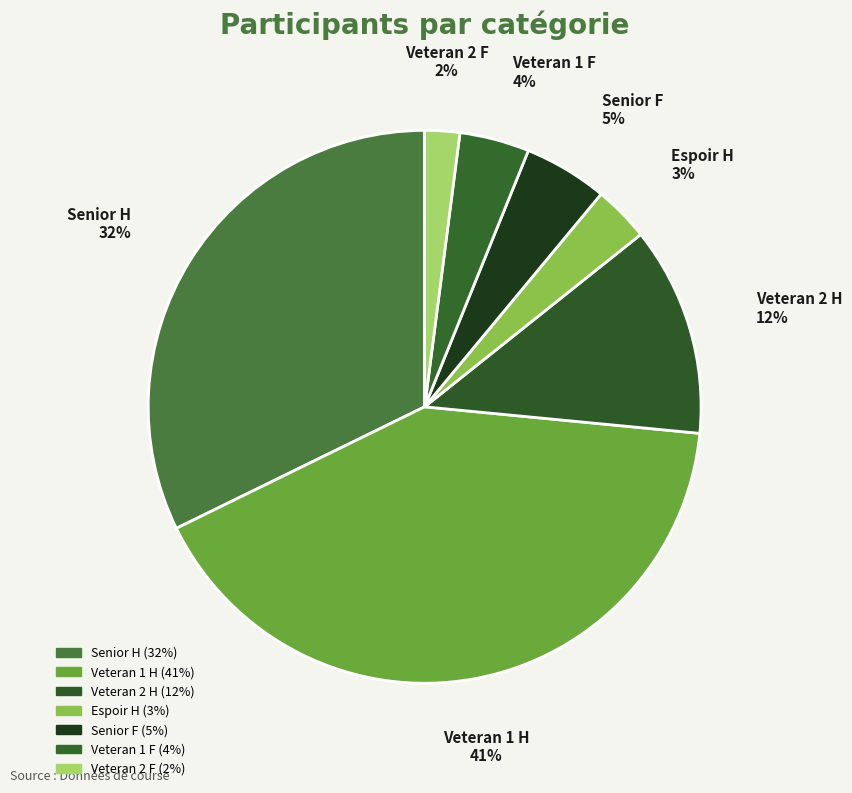

Is it true that Senior F is 20% of the pie?

False